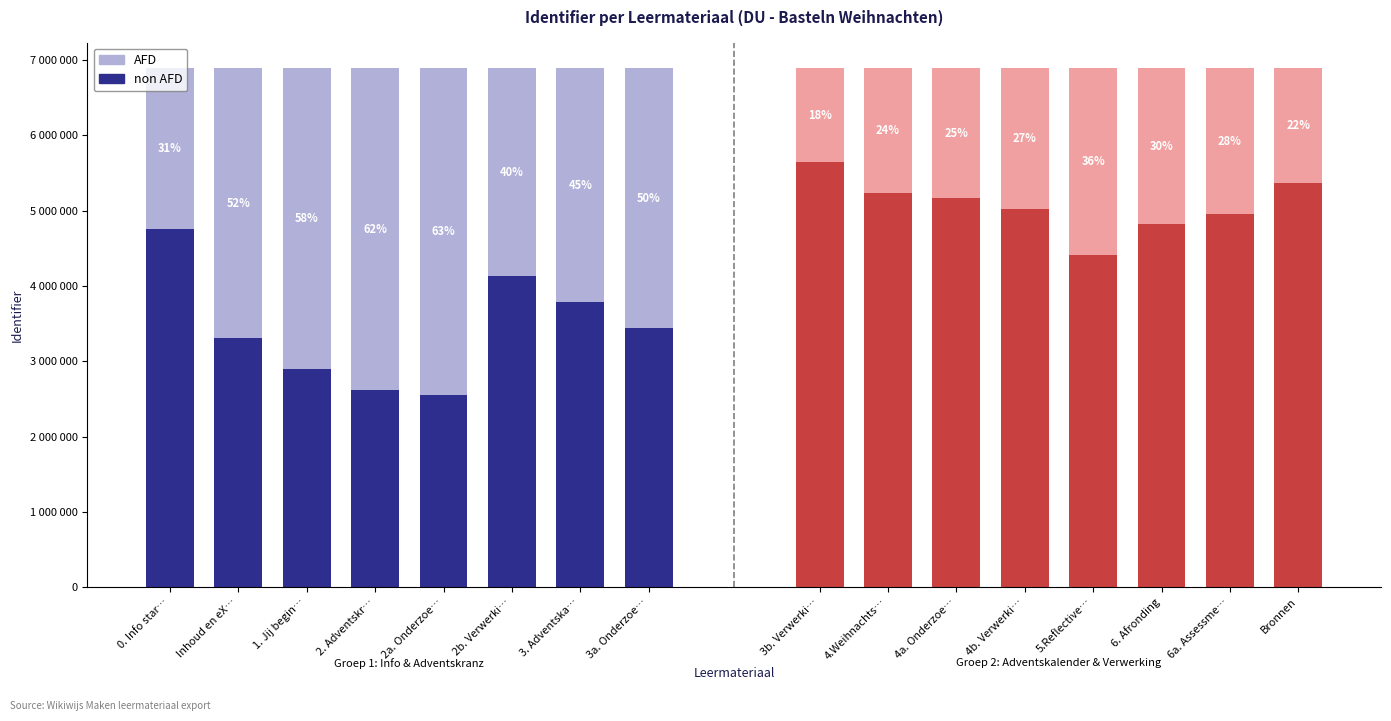

The value of non AFD at 2. Adventskr… is 768162.5. True or false?

False